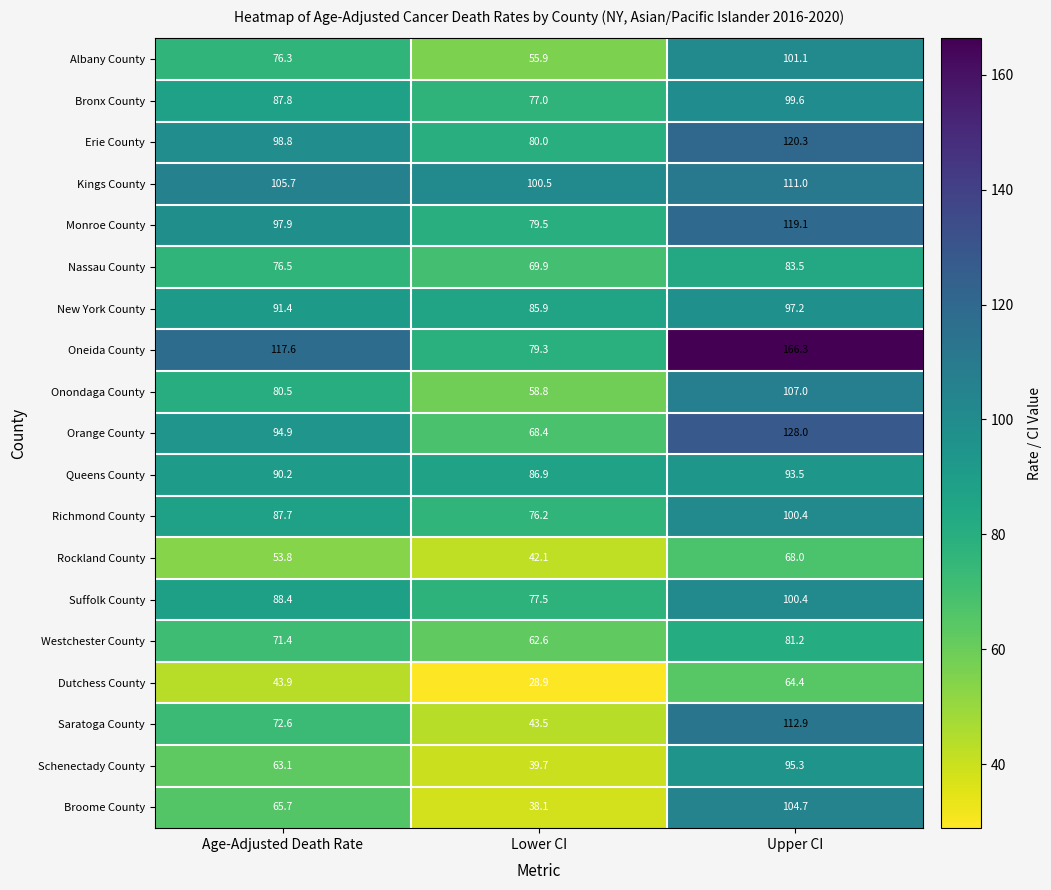

The Oneida County series shows 79.3 at Lower CI. True or false?

True